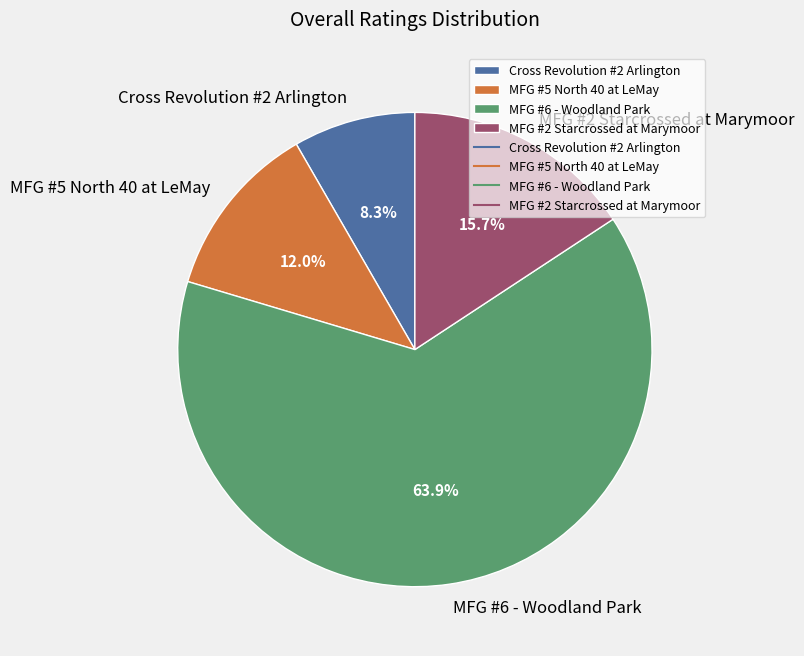

To the nearest percent, what is the difference between the MFG #6 - Woodland Park and MFG #2 Starcrossed at Marymoor slice percentages?

48%